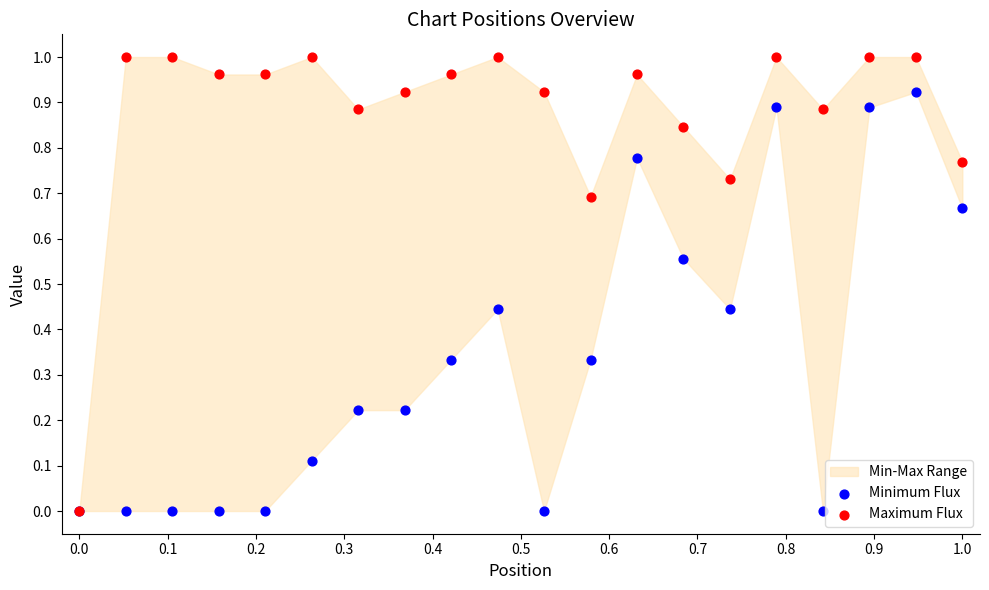

Which series contains the lowest Y value?

Minimum Flux